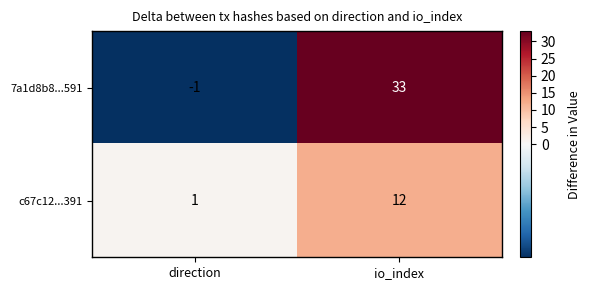

What is the greatest value displayed?

33